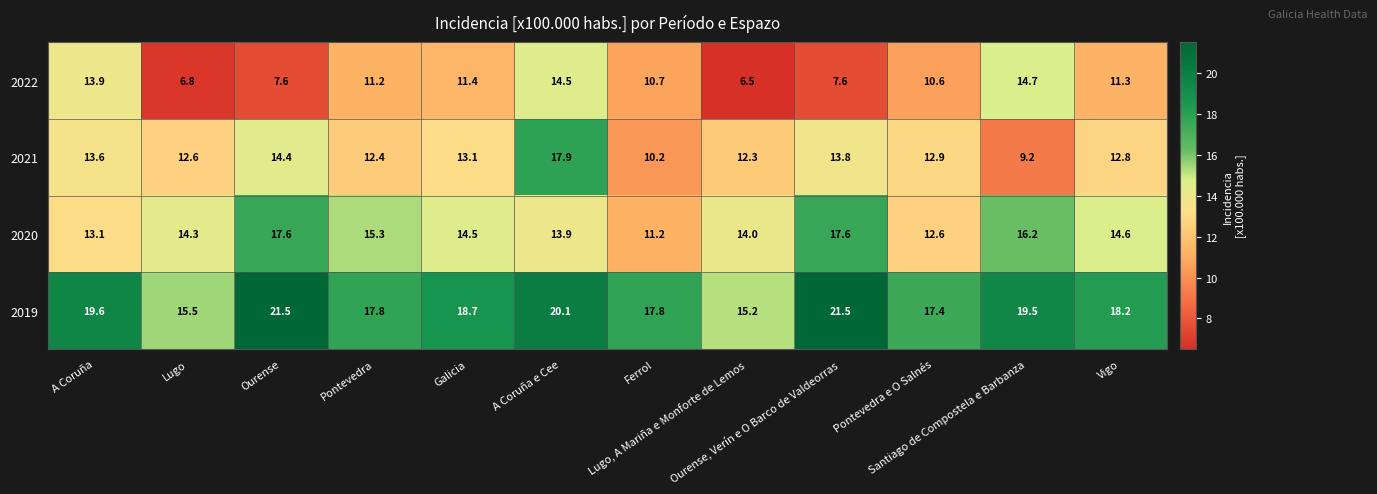

Which series has the largest total across all categories?

2019